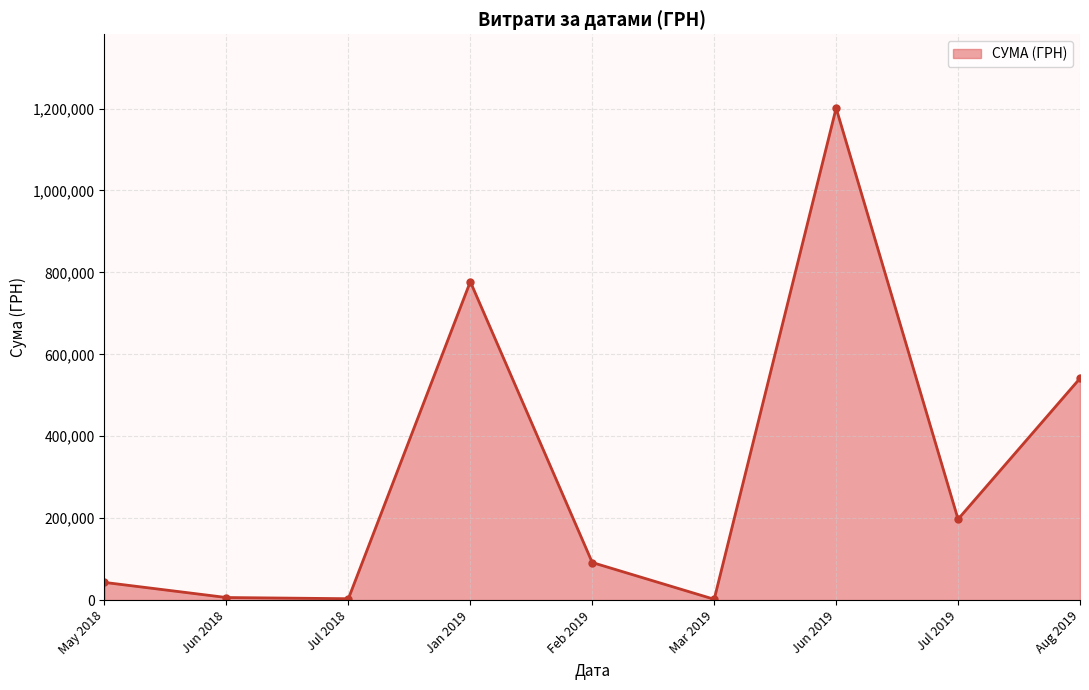

How many values are below 91736?

4